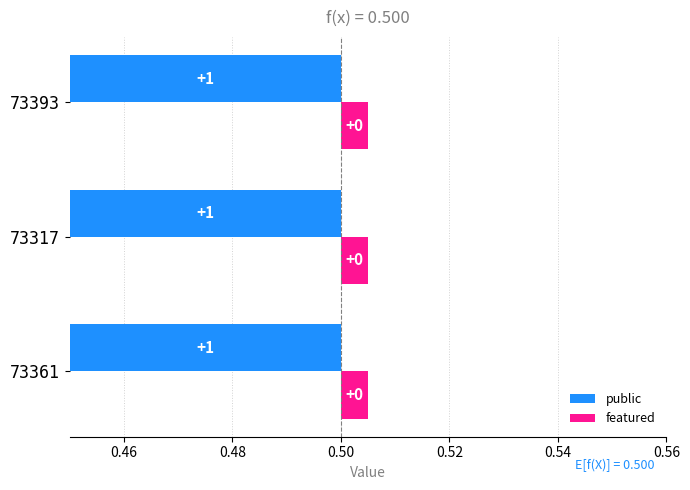

Rank the series at 73361 from lowest to highest value.

featured, public